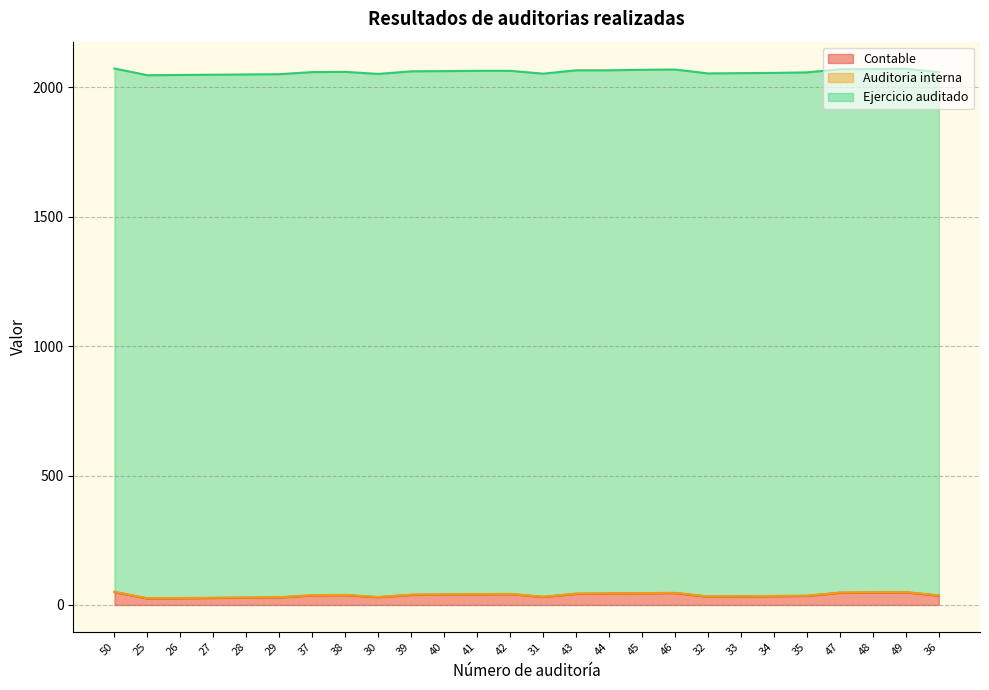

Reading left to right, list all the values displayed in this chart.

Contable: 50	25	26	27	28	29	37	38	30	39	40	41	42	31	43	44	45	46	32	33	34	35	47	48	49	36
Auditoria interna: 1	1	1	1	1	1	1	1	1	1	1	1	1	1	1	1	1	1	1	1	1	1	1	1	1	1
Ejercicio auditado: 2022	2021	2021	2021	2021	2021	2021	2021	2021	2022	2022	2022	2021	2021	2022	2021	2022	2022	2021	2021	2021	2022	2022	2022	2022	2022